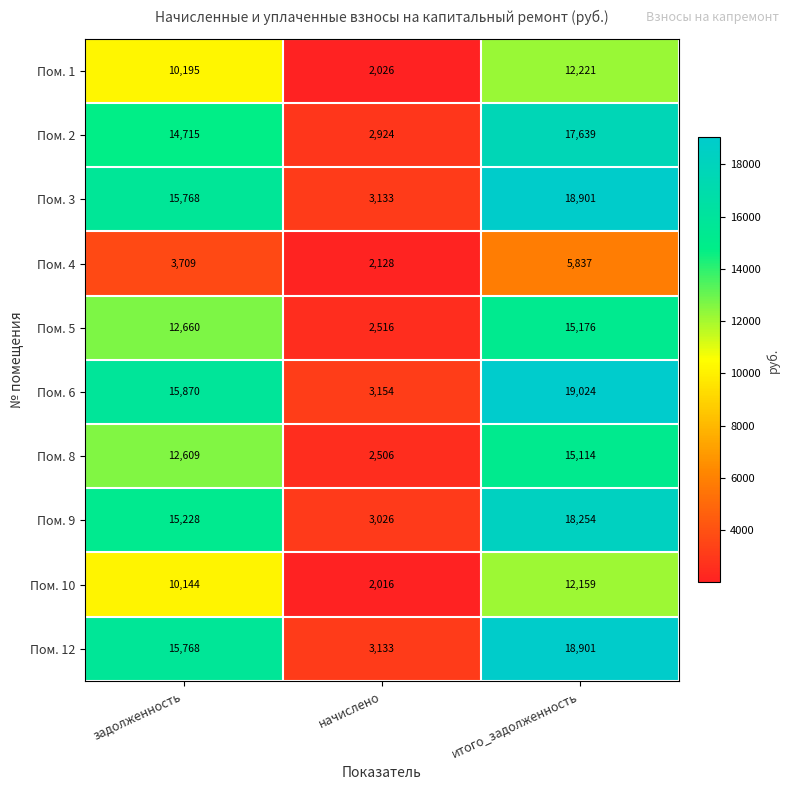

Is it true that Пом. 4 equals 5837 at итого_задолженность?

True